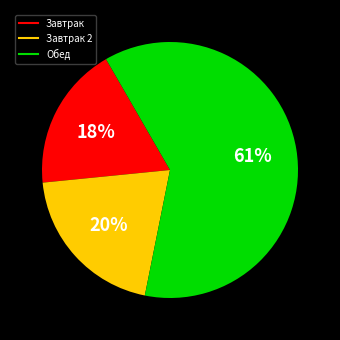

Does any single category account for the majority?

Yes